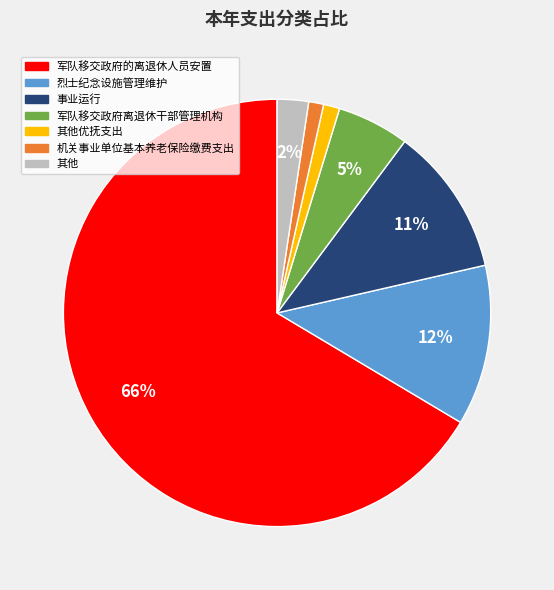

Does any single category account for the majority?

Yes